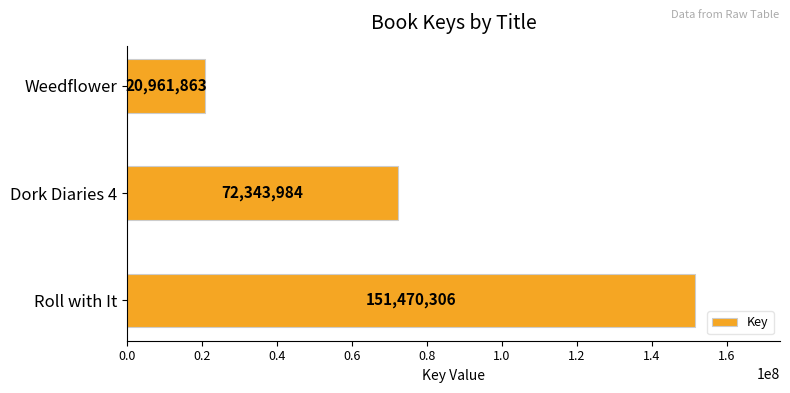

Reading bottom to top, transcribe all the data shown in this chart.

151470306	72343984	20961863